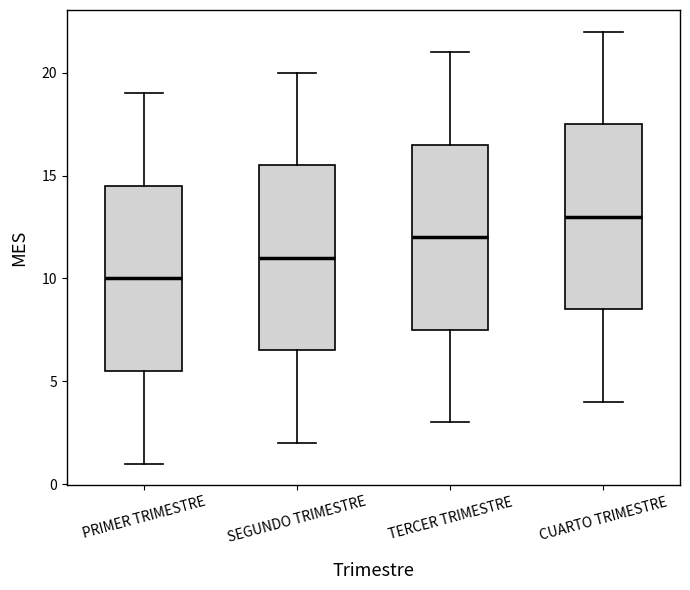

Which box has the lowest median line?

PRIMER TRIMESTRE